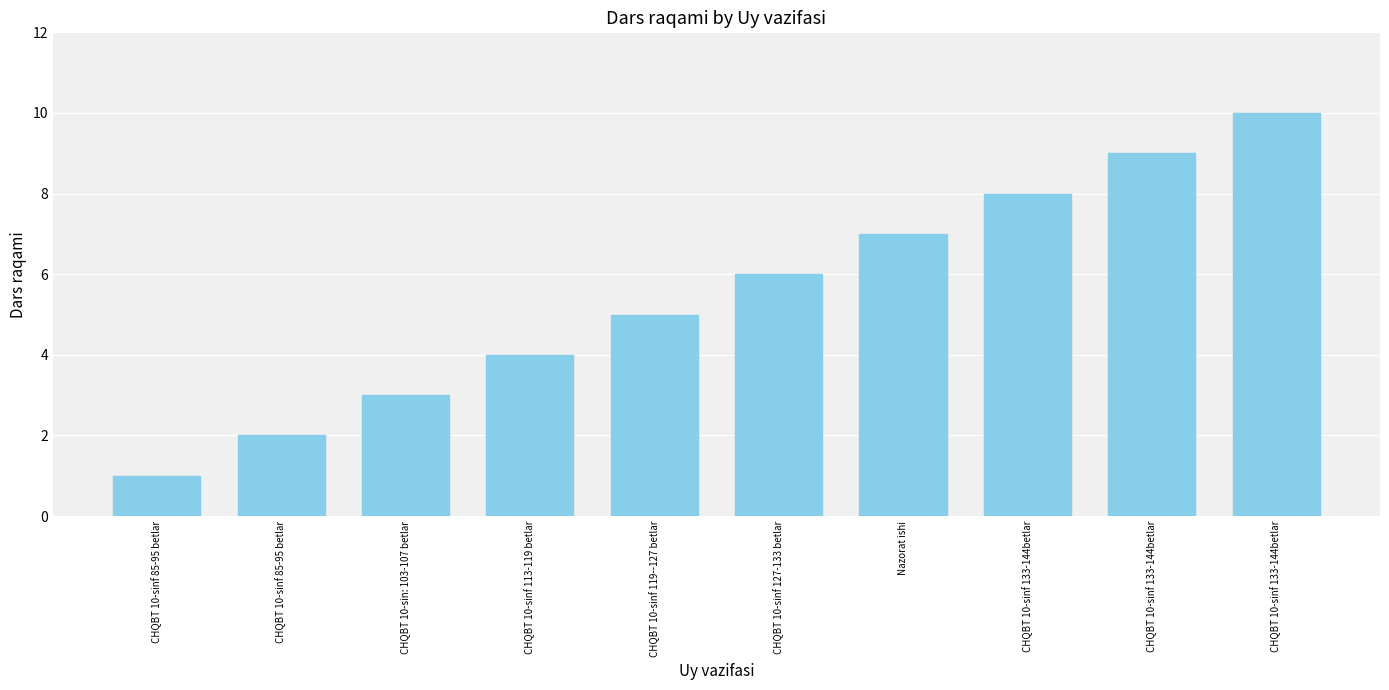

What is the approximate value at CHQBT 10-sinf 133-144betlar?

10